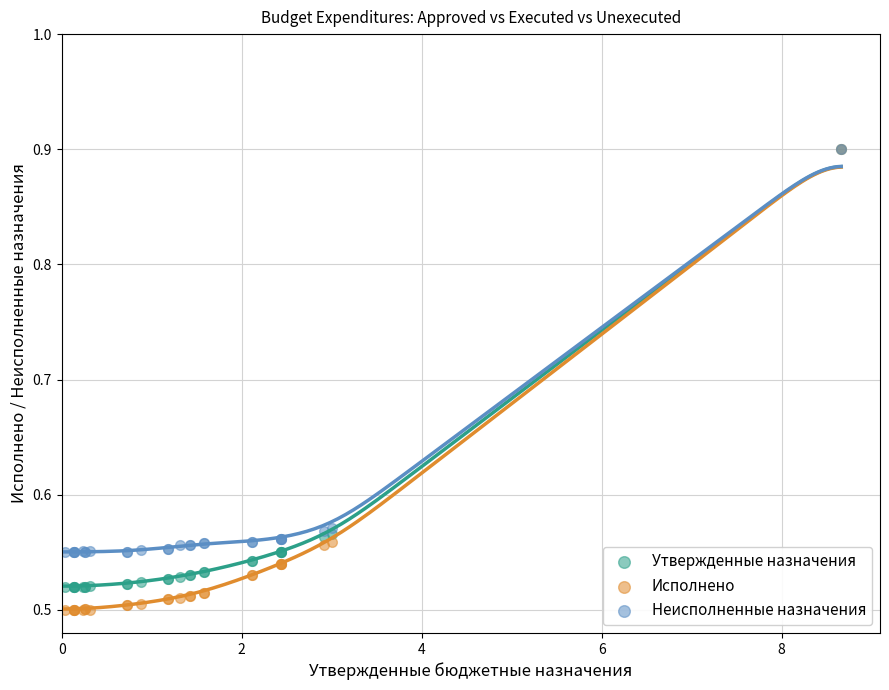

Which series reaches the minimum Y coordinate?

Исполнено